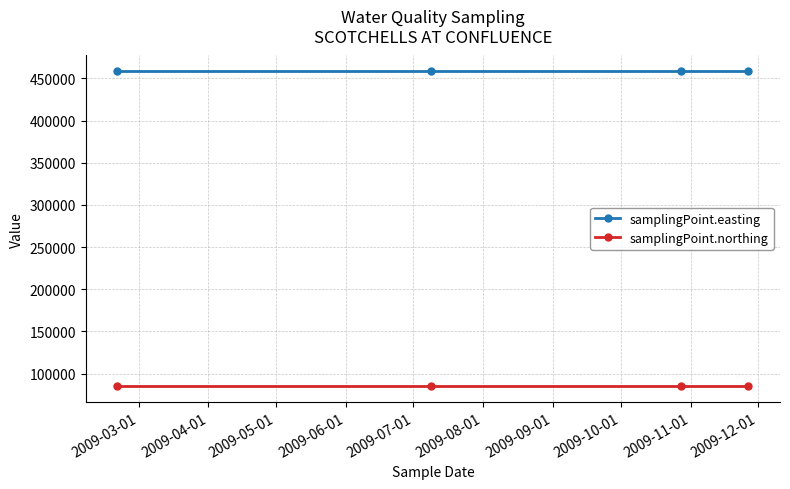

What is the maximum value for samplingPoint.easting?

458324